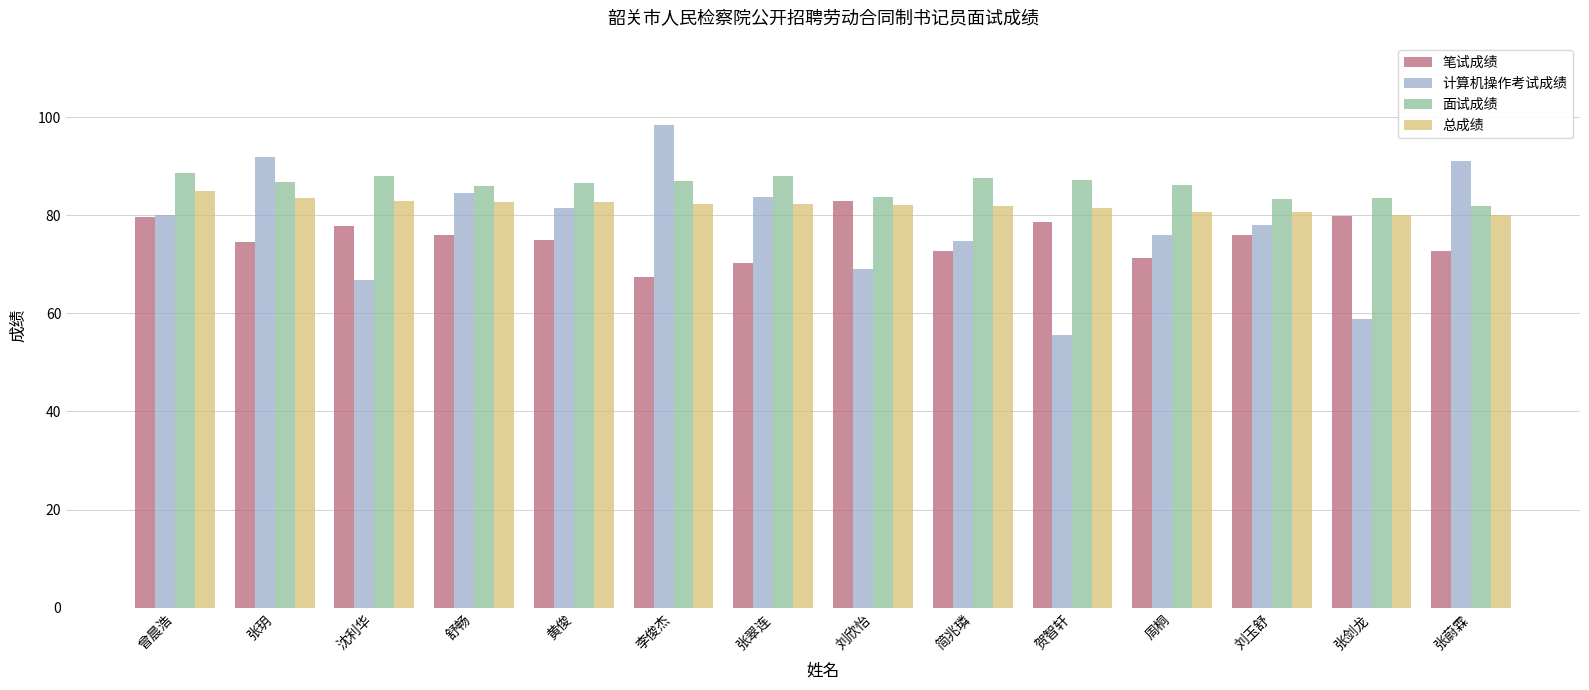

Between 刘欣怡 and 贺智轩, which series saw the biggest shift?

计算机操作考试成绩